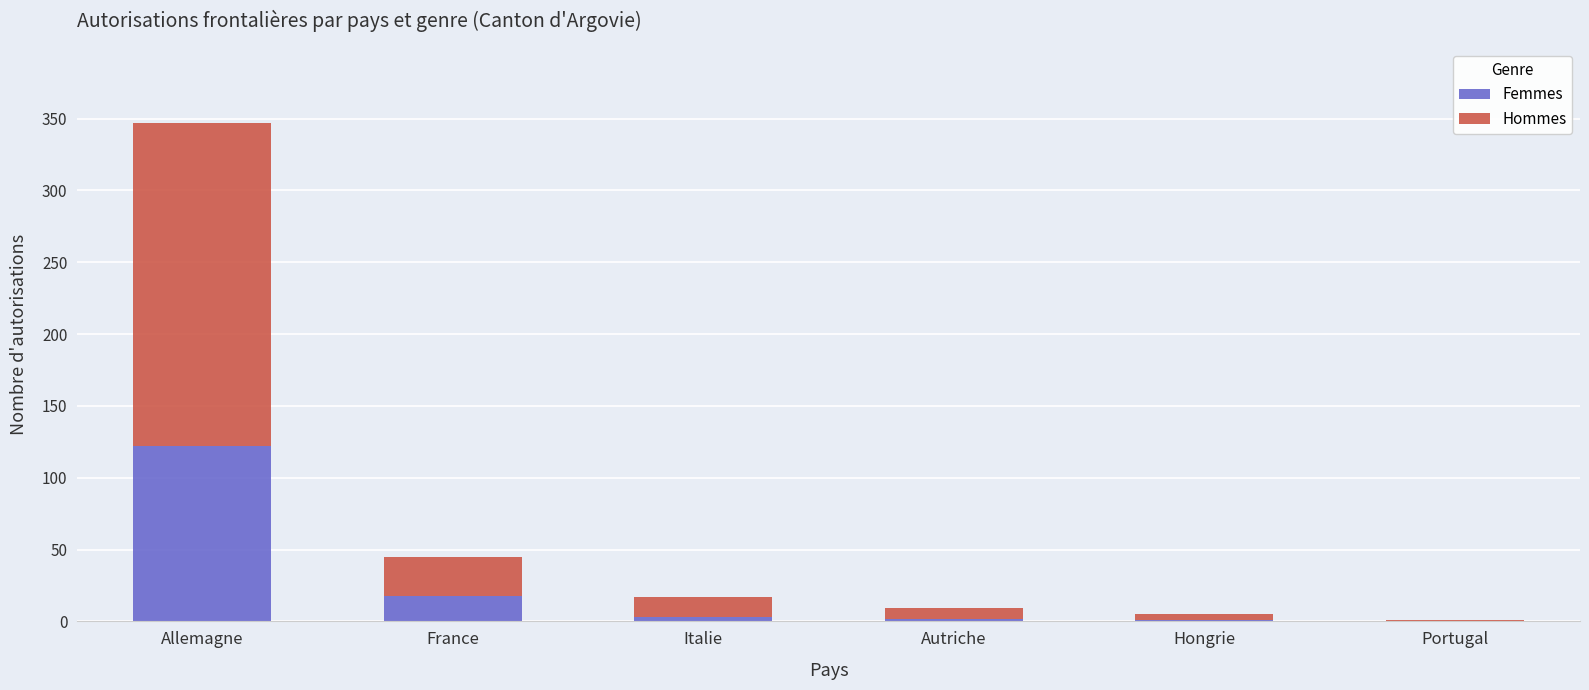

True or false: Femmes has a value of 0 at Portugal.

True